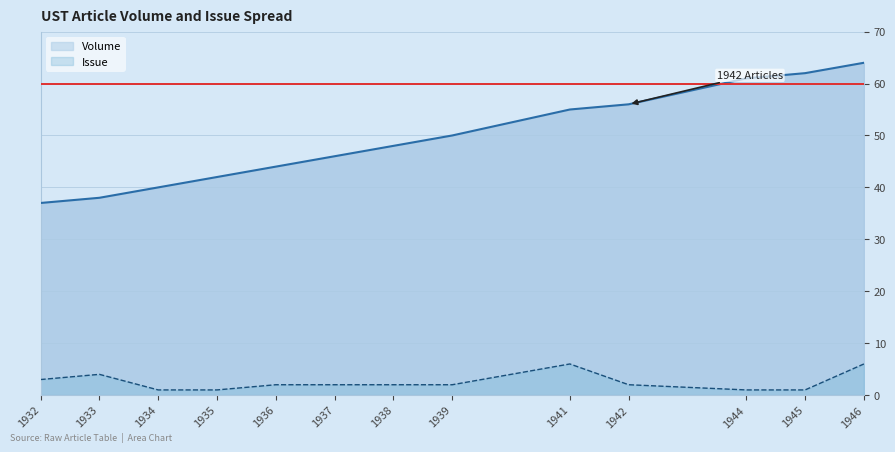

List the series in order of their peak value, highest first.

Volume, Issue